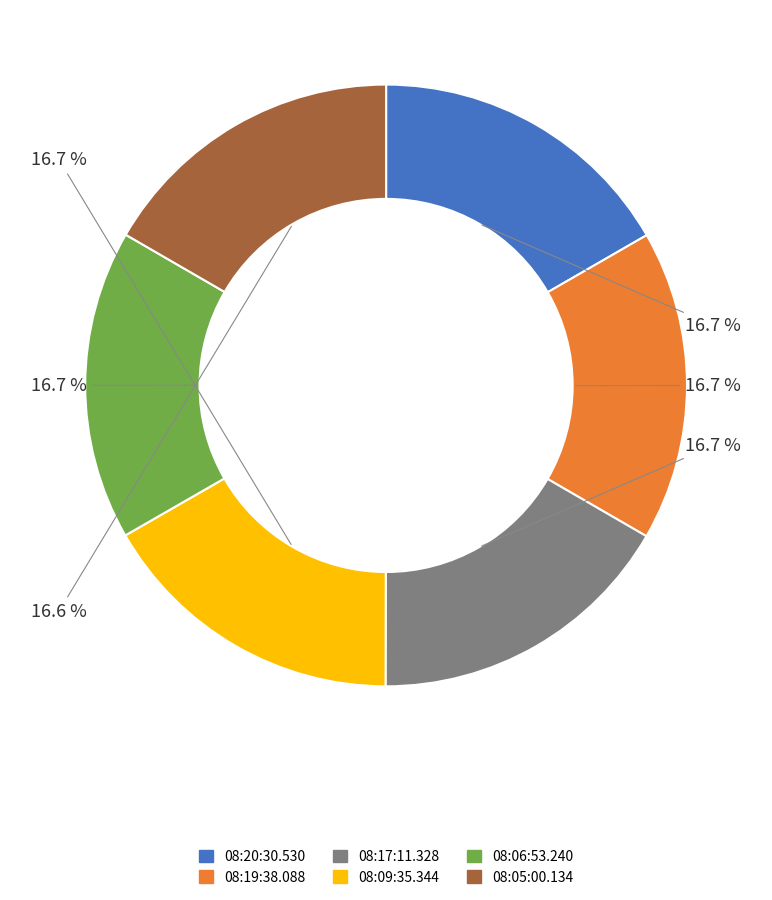

How many segments does this pie chart have?

6